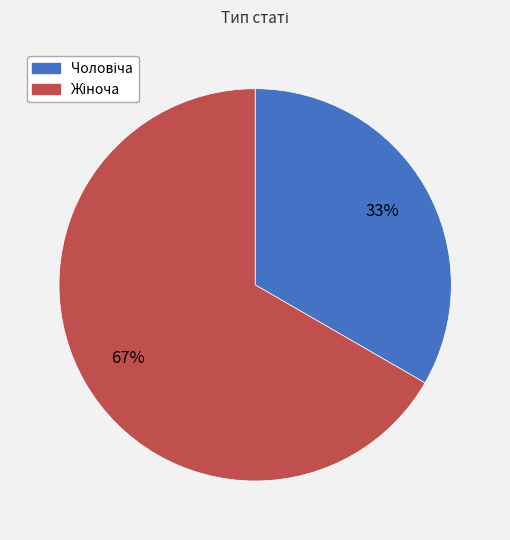

To the nearest percent, what is the average slice percentage?

50%